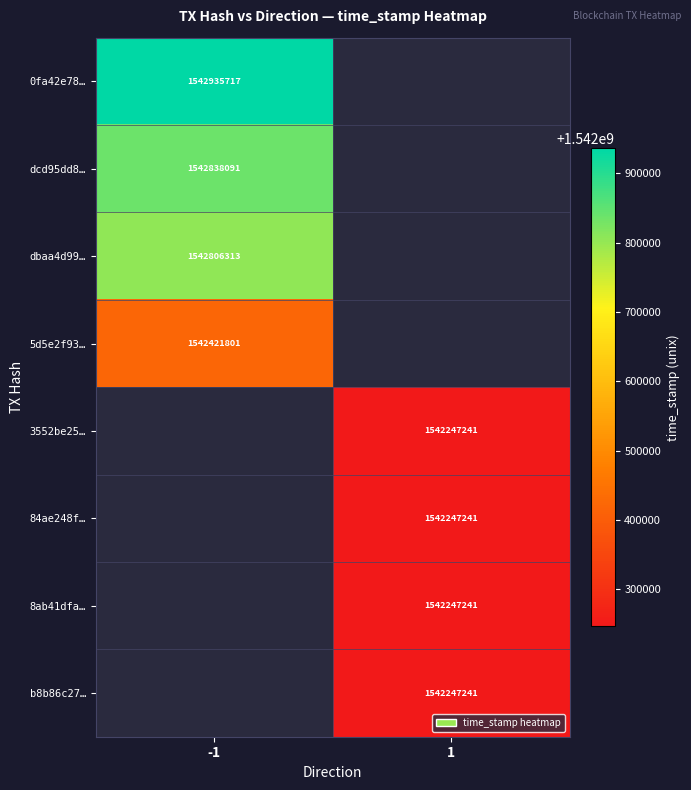

True or false: 8ab41dfa… has a value of 1542247241 at 1.

True